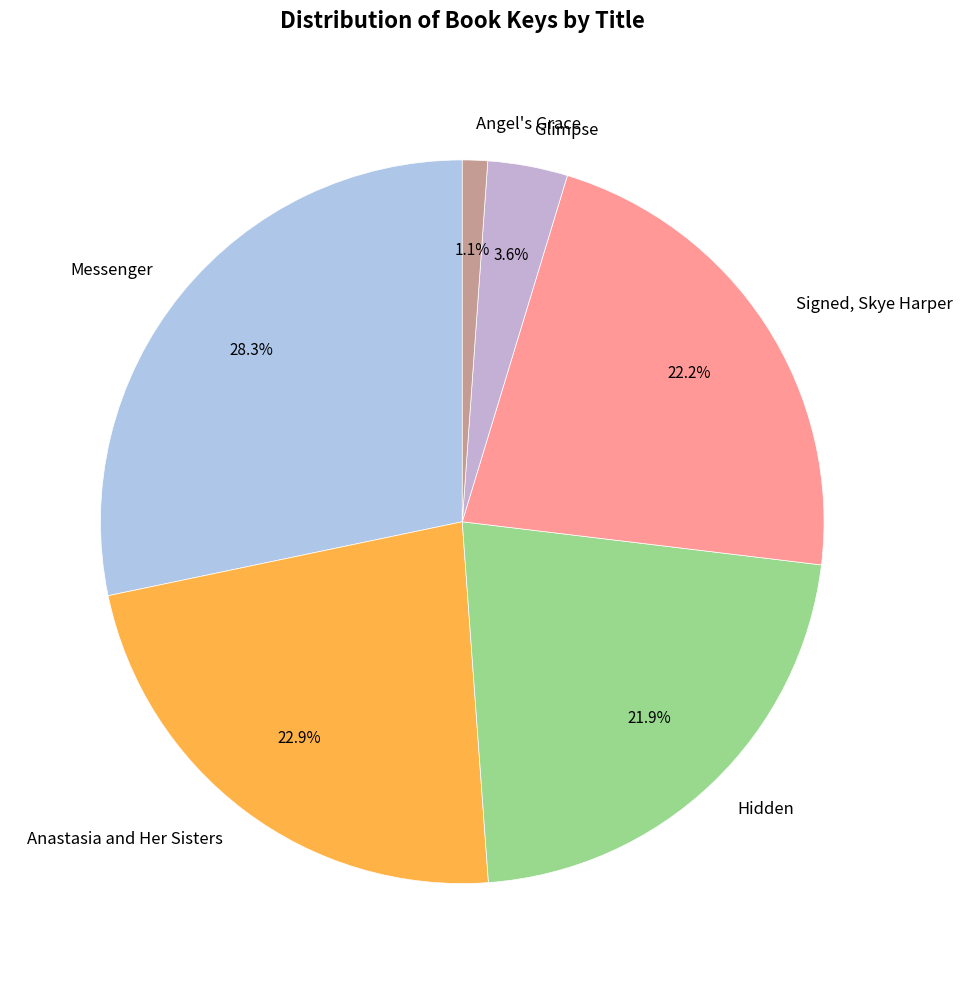

The Angel's Grace slice represents 1% of the pie. True or false?

True